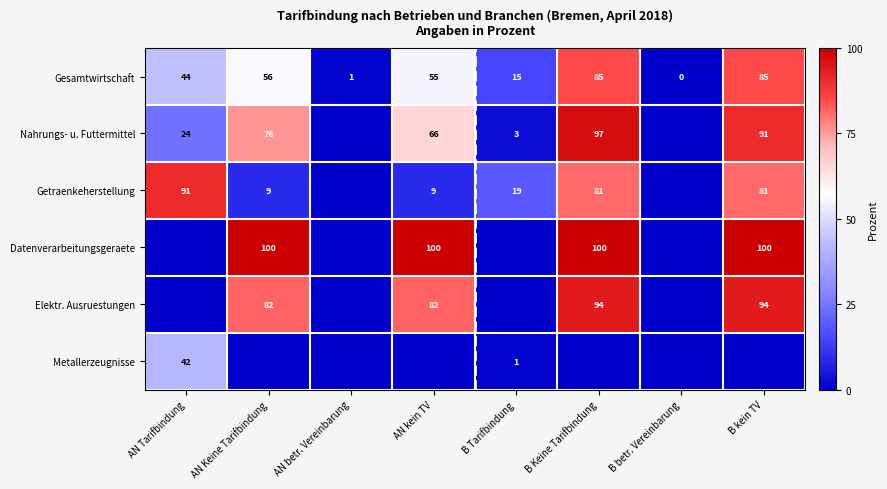

What is the sum of all Gesamtwirtschaft values?

341